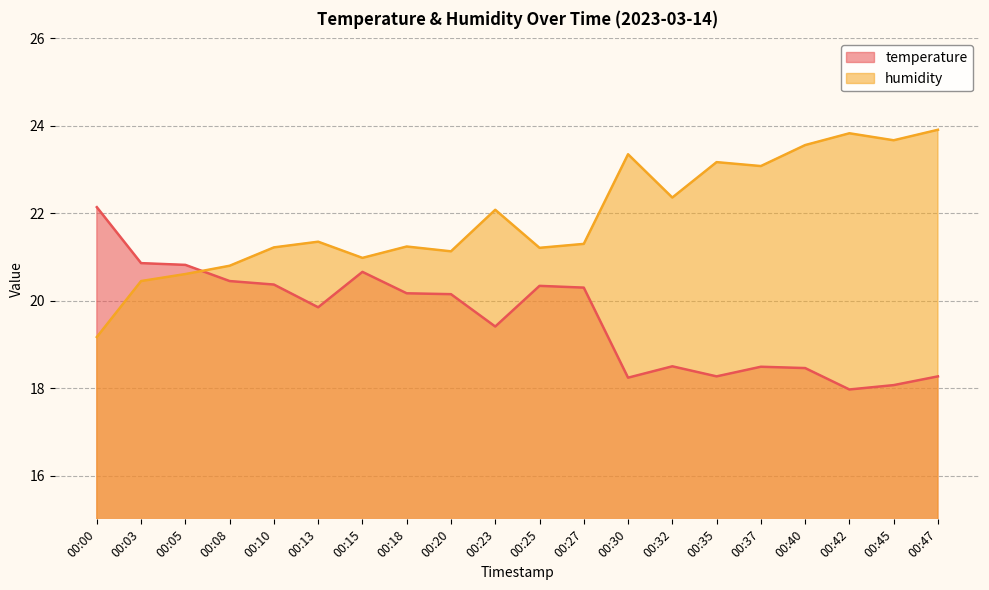

Where is the first local maximum for humidity?

00:13